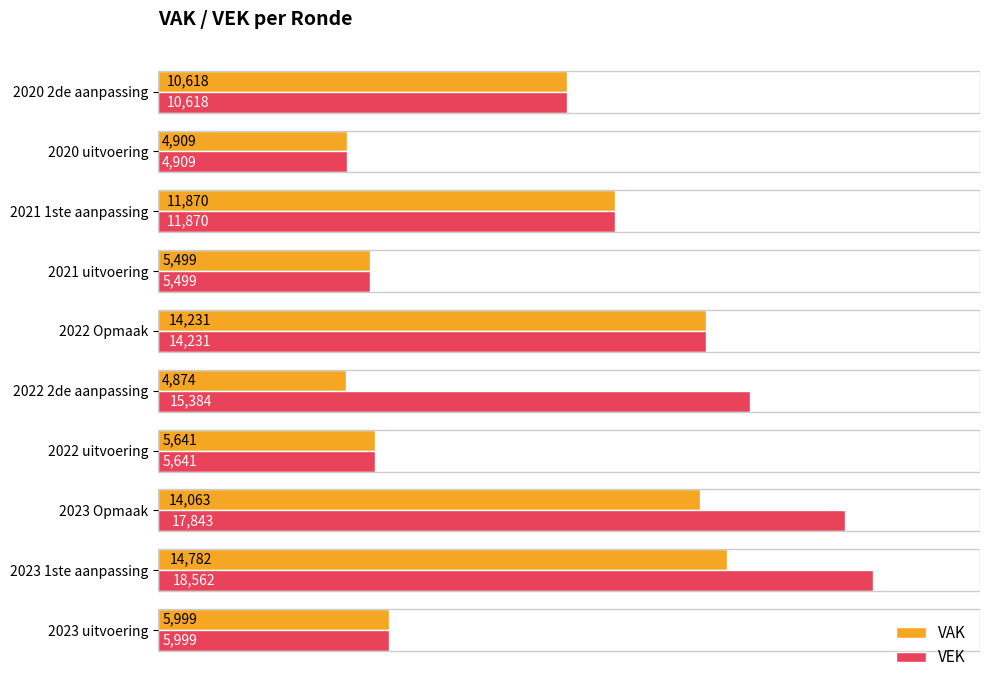

Is it true that VAK equals 14063 at 2023 Opmaak?

True